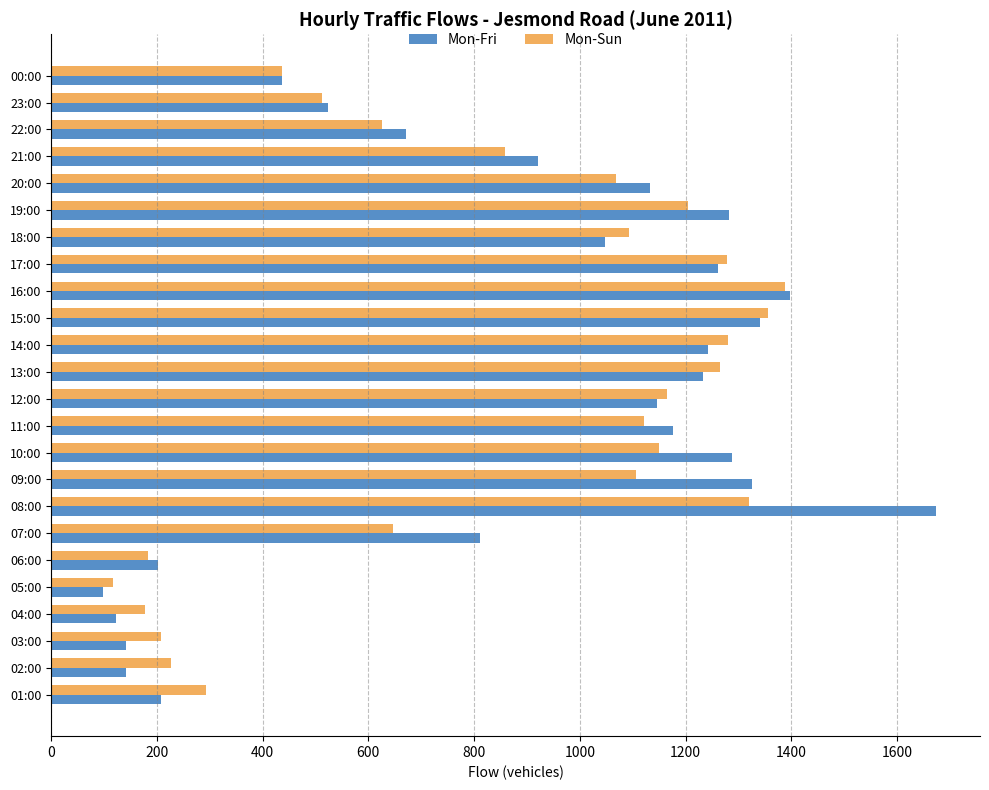

The value of Mon-Sun at 09:00 is 1107. True or false?

True